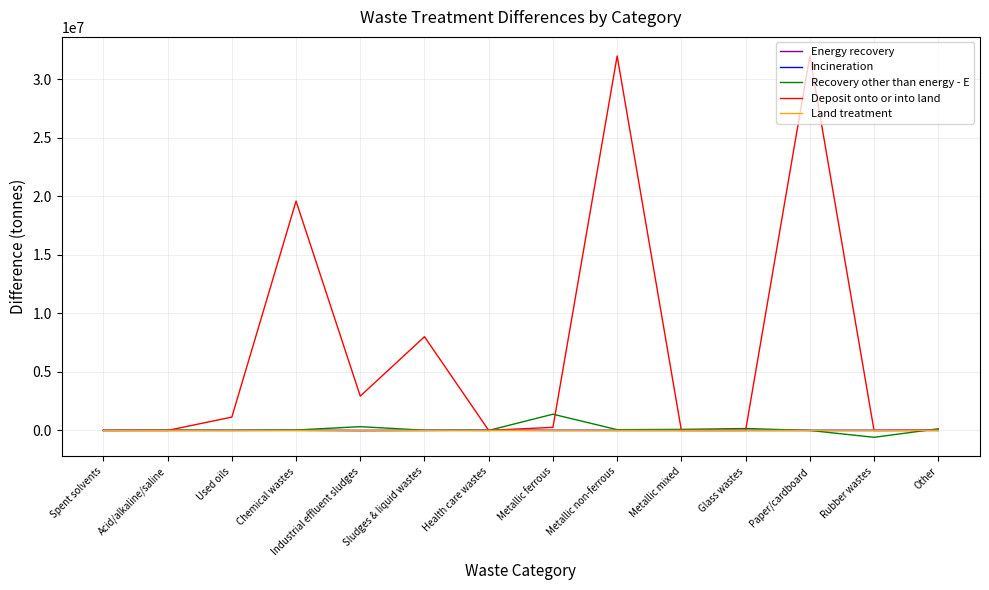

The value of Deposit onto or into land at Metallic mixed is 19766450.4. True or false?

False